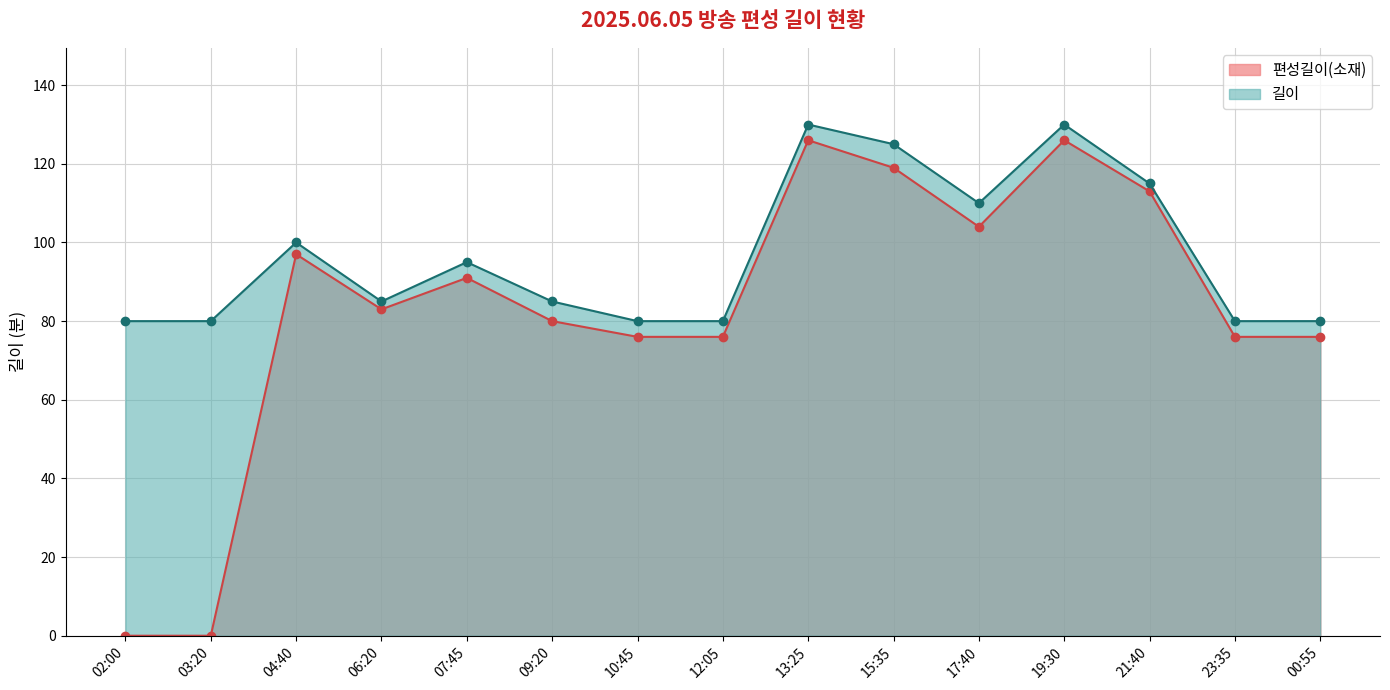

Reading left to right, transcribe all the data shown in this chart.

편성길이(소재): 0	0	97	83	91	80	76	76	126	119	104	126	113	76	76
길이: 80	80	100	85	95	85	80	80	130	125	110	130	115	80	80